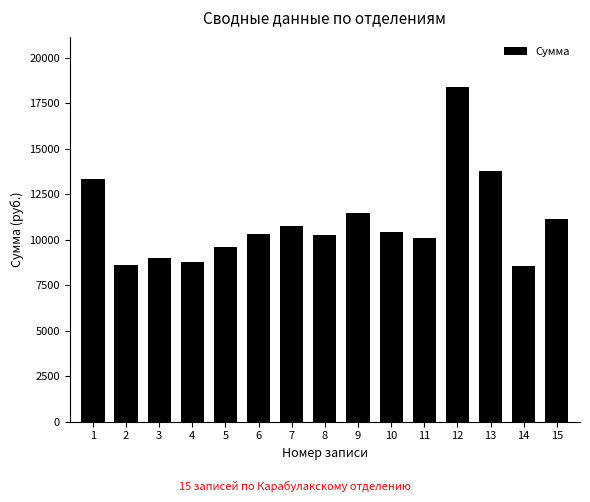

What is the change in value from 11 to 15?

+1053.4